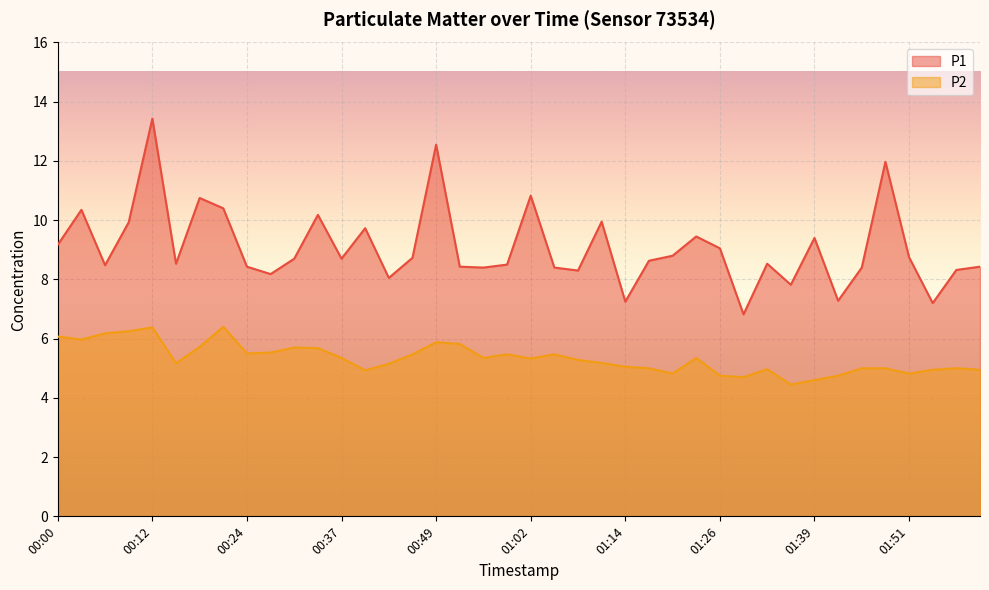

What position from the left is 01:20?

27